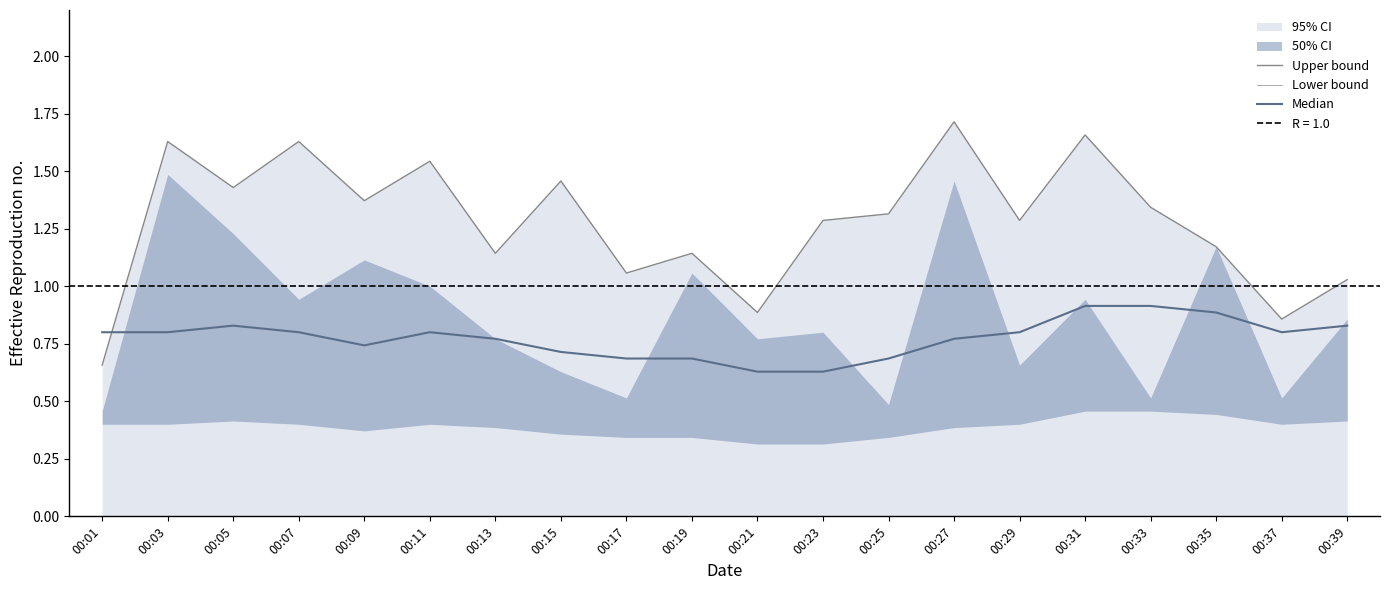

True or false: Lower bound and Upper bound cross at least once.

False